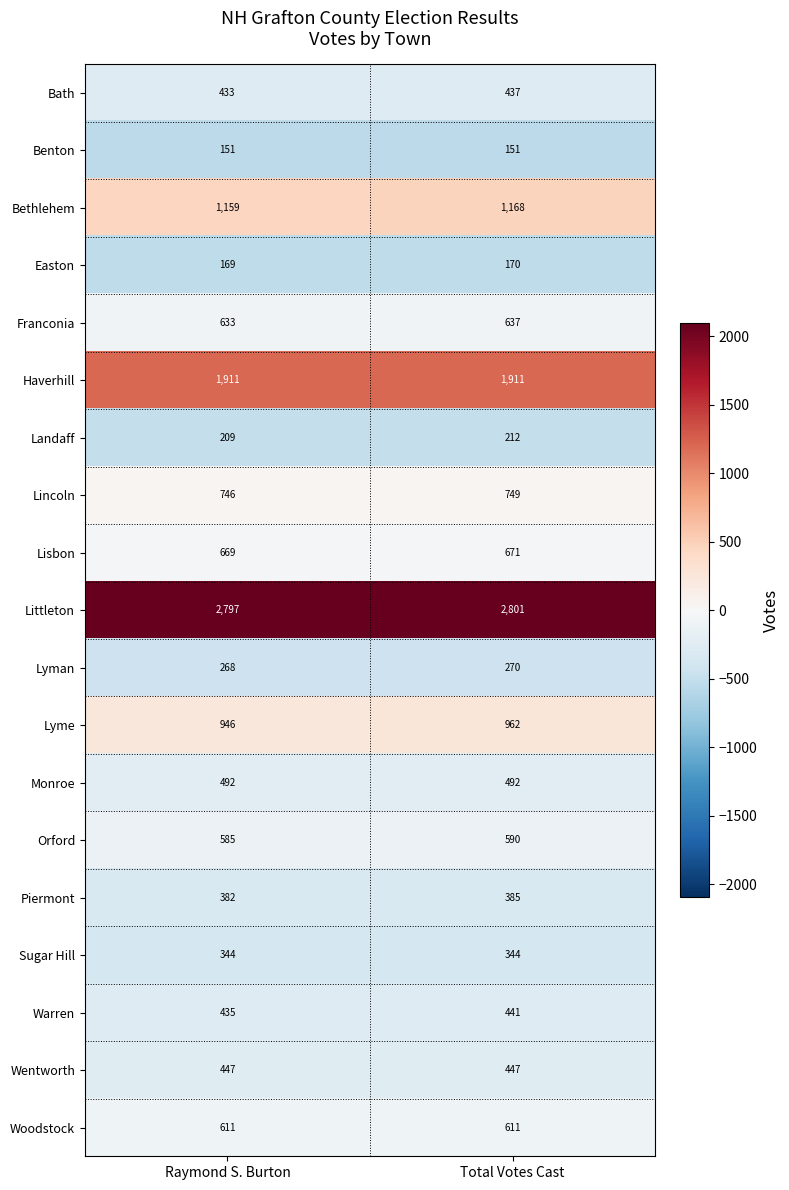

What is the sum of all Lyme values?

1908